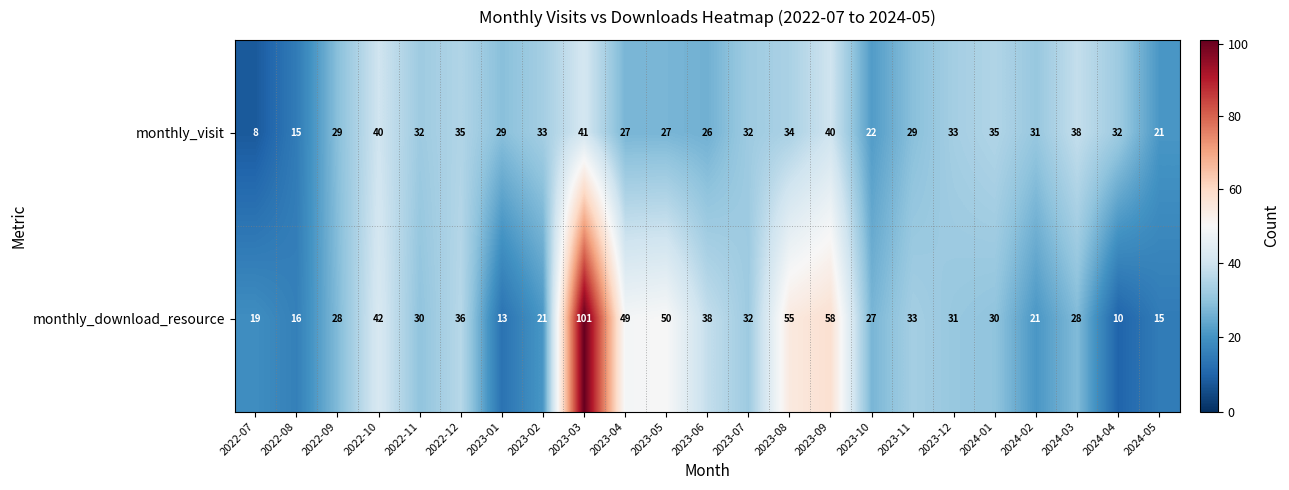

How many distinct data groups are displayed?

2